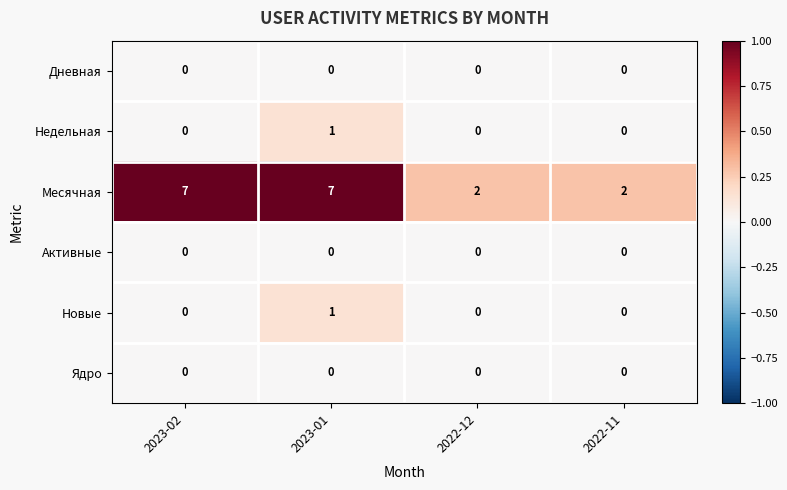

What is the total value across all series at 2023-02?

7